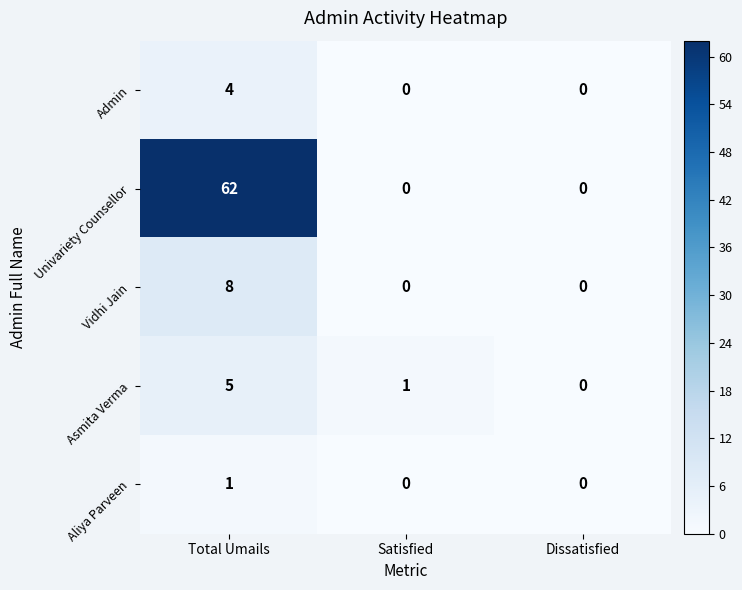

Which series has the widest spread of values?

Univariety Counsellor